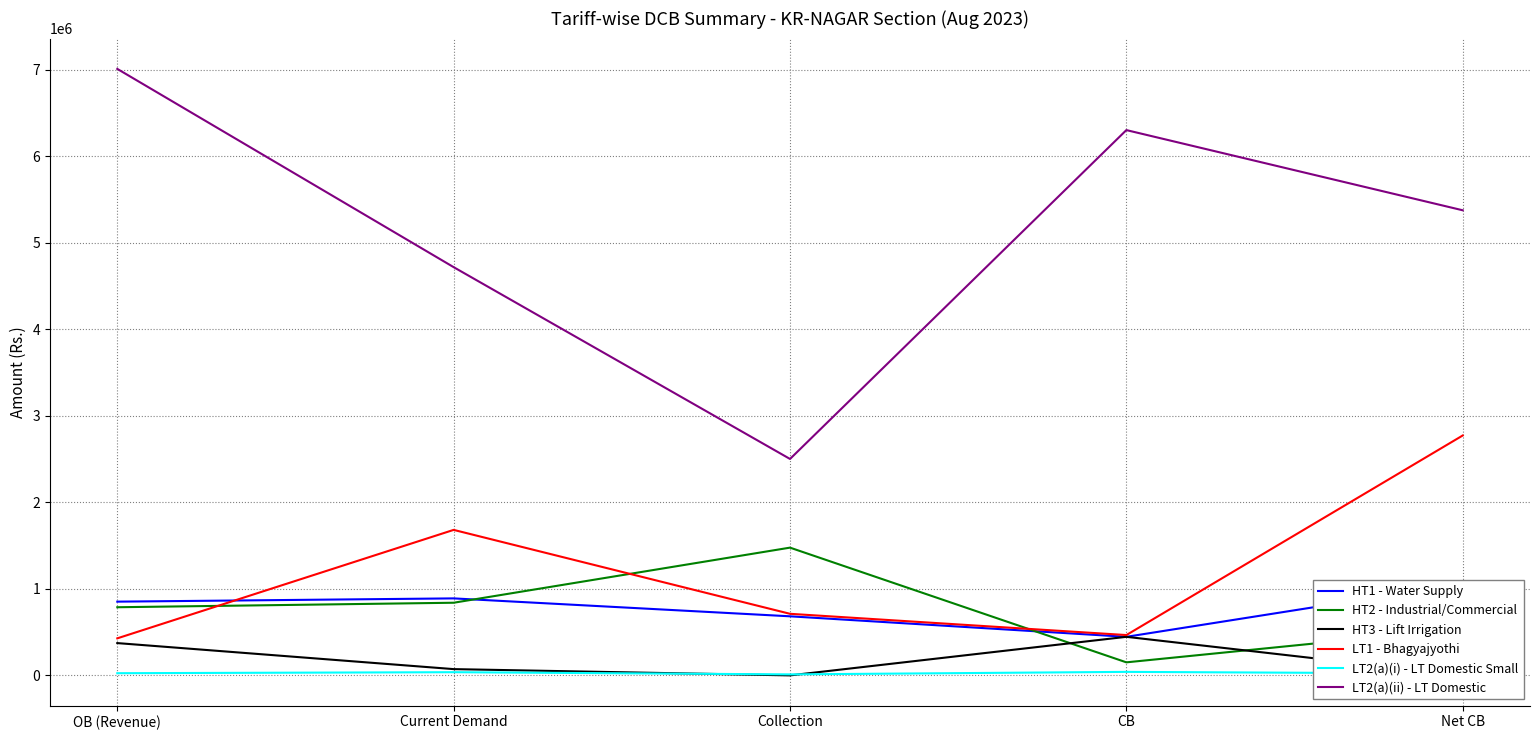

Which has a higher value, CB or OB (Revenue)?

OB (Revenue)